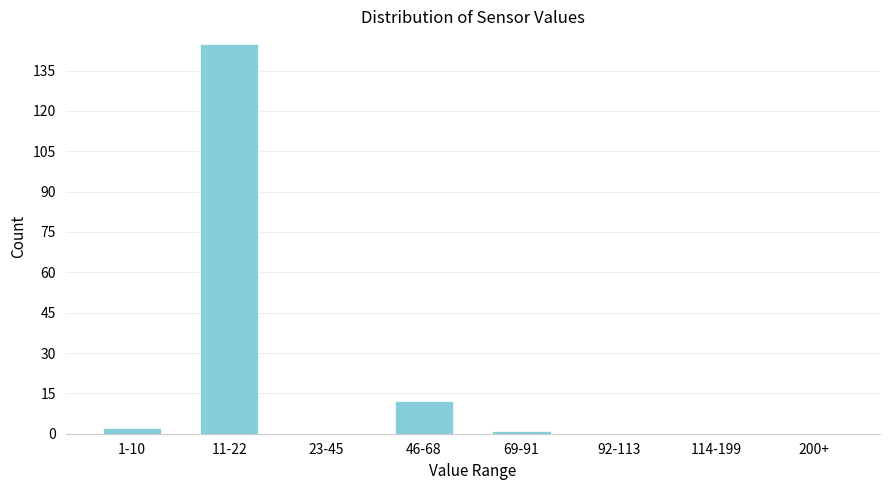

Reading left to right, what are all the values shown in this chart?

1-10=2	11-22=145	23-45=0	46-68=12	69-91=1	92-113=0	114-199=0	200+=0